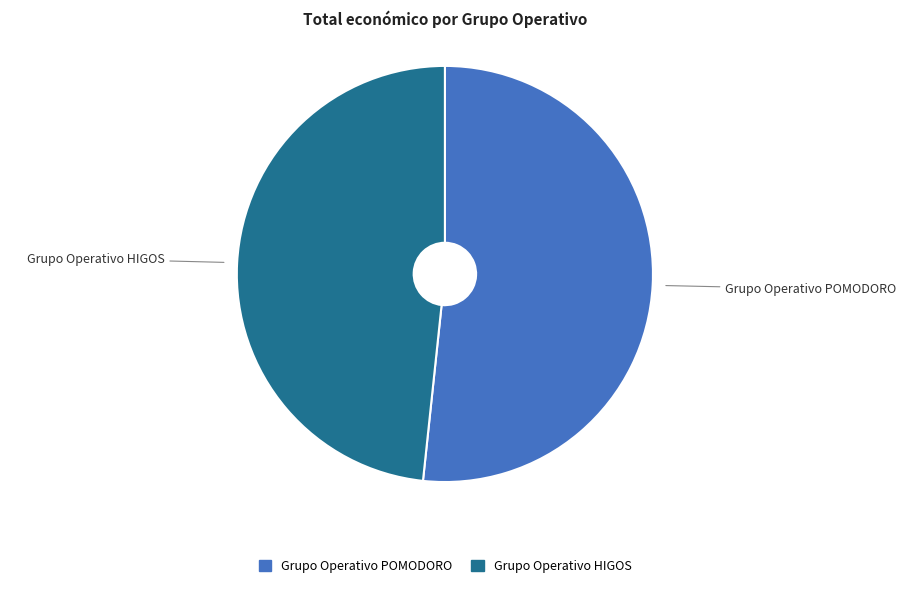

Approximately how many times larger is the value at Grupo Operativo POMODORO compared to Grupo Operativo HIGOS?

1.1